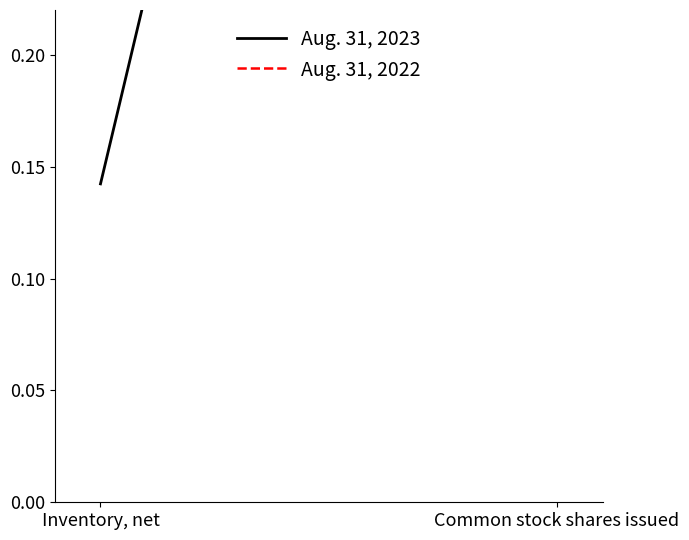

At how many categories does at least one series exceed 0?

2